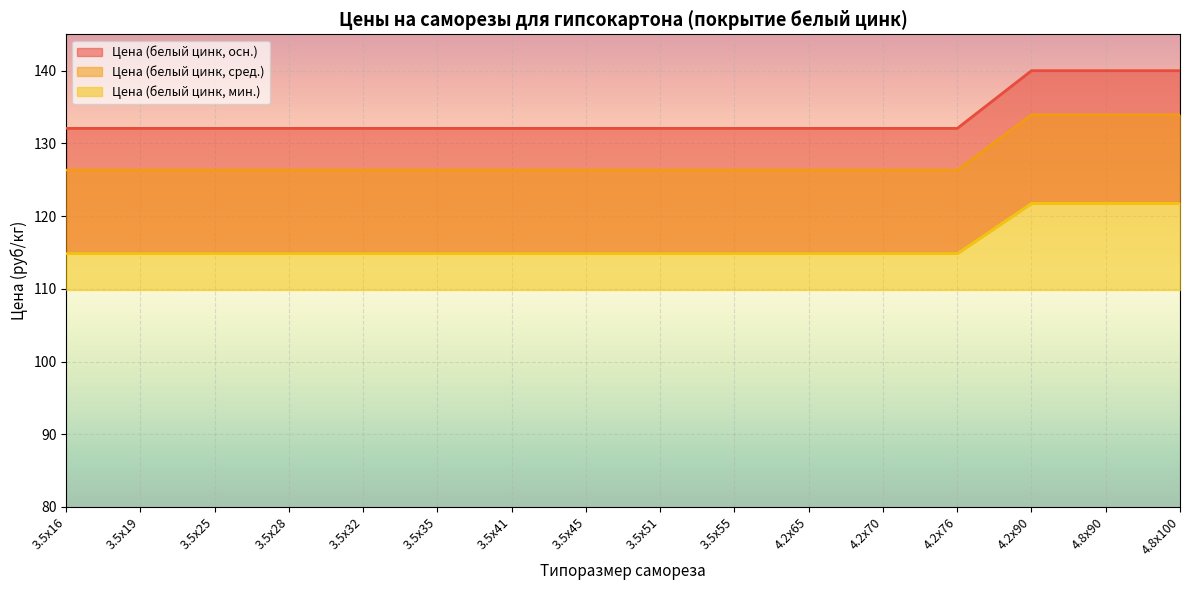

What value does the Цена (белый цинк, осн.) series have at 4.8х90?

140.0